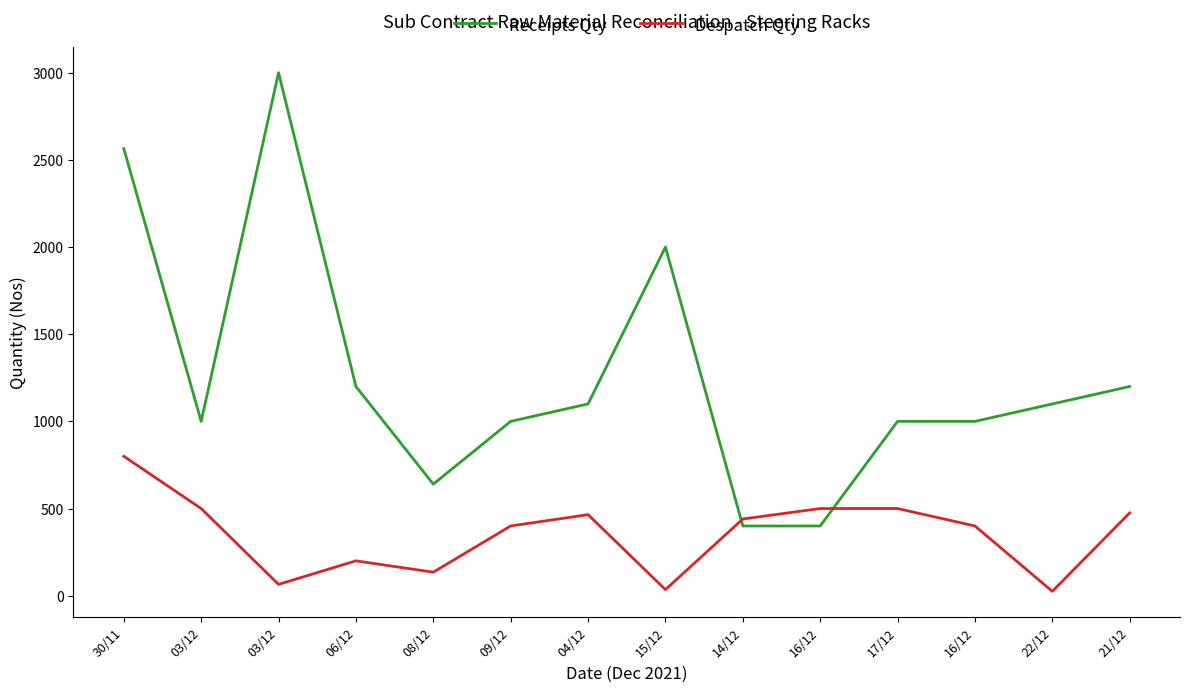

Is this an area chart (filled region under the line)?

No